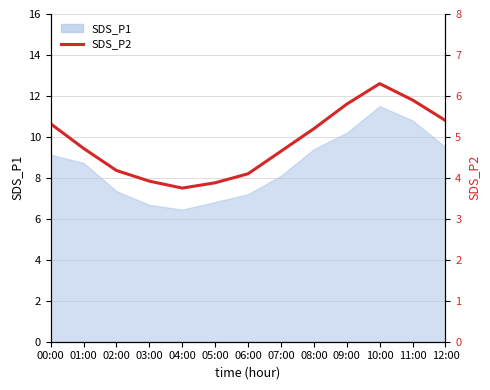

Rank the categories by value from highest to lowest.

10:00, 11:00, 09:00, 12:00, 00:00, 08:00, 01:00, 07:00, 02:00, 06:00, 03:00, 05:00, 04:00